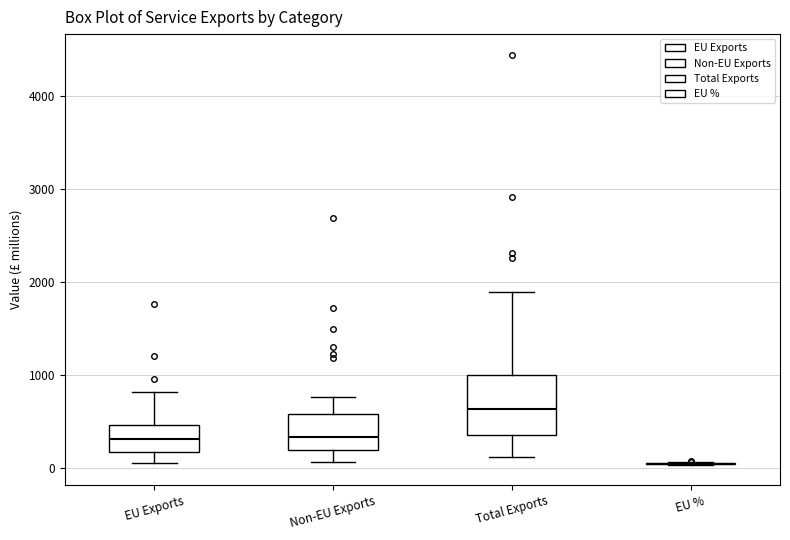

Which box is the tallest, from its lower edge to its upper edge?

Total Exports